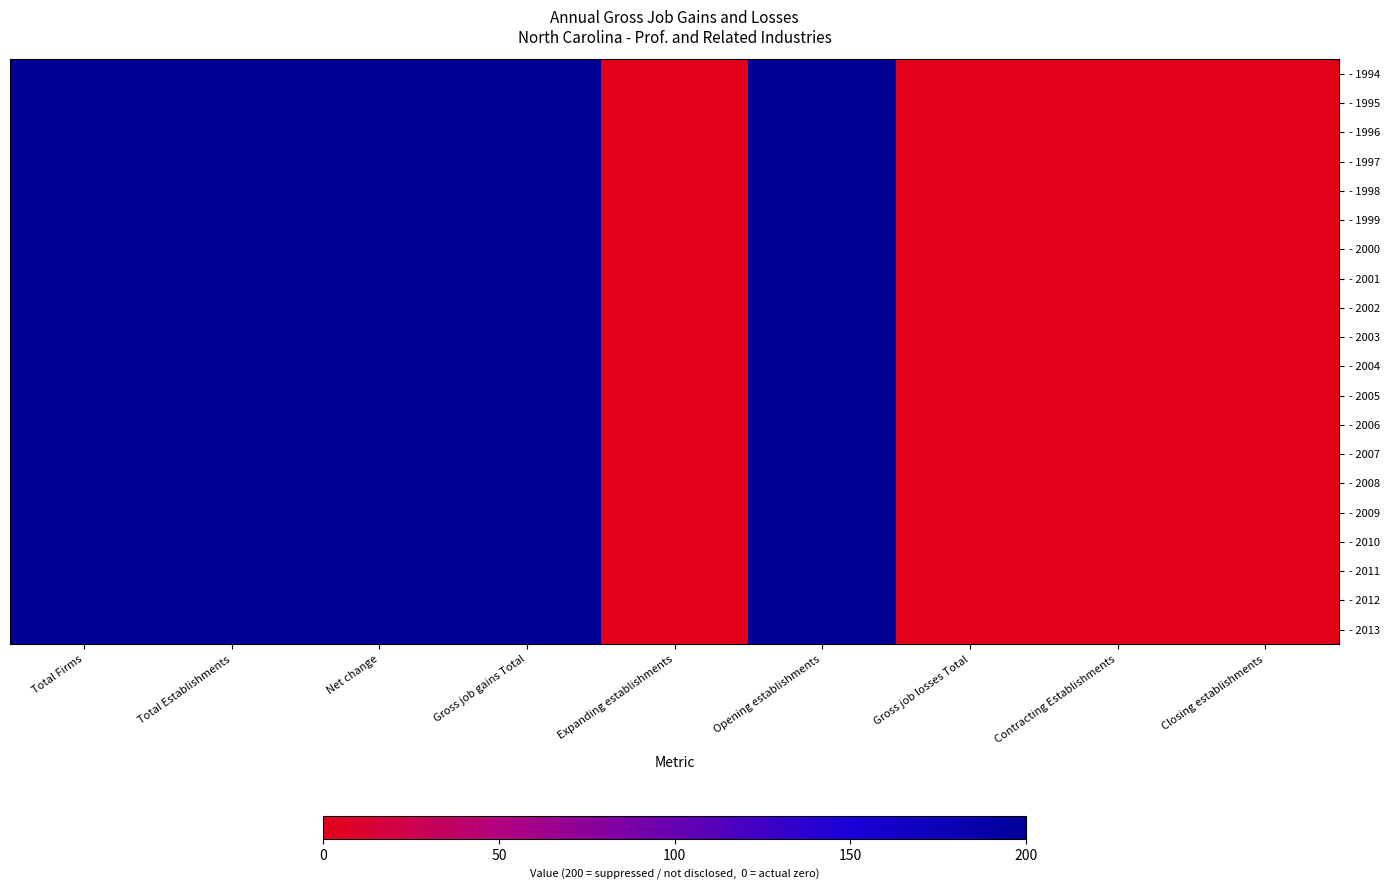

At how many categories does at least one series exceed 63?

5